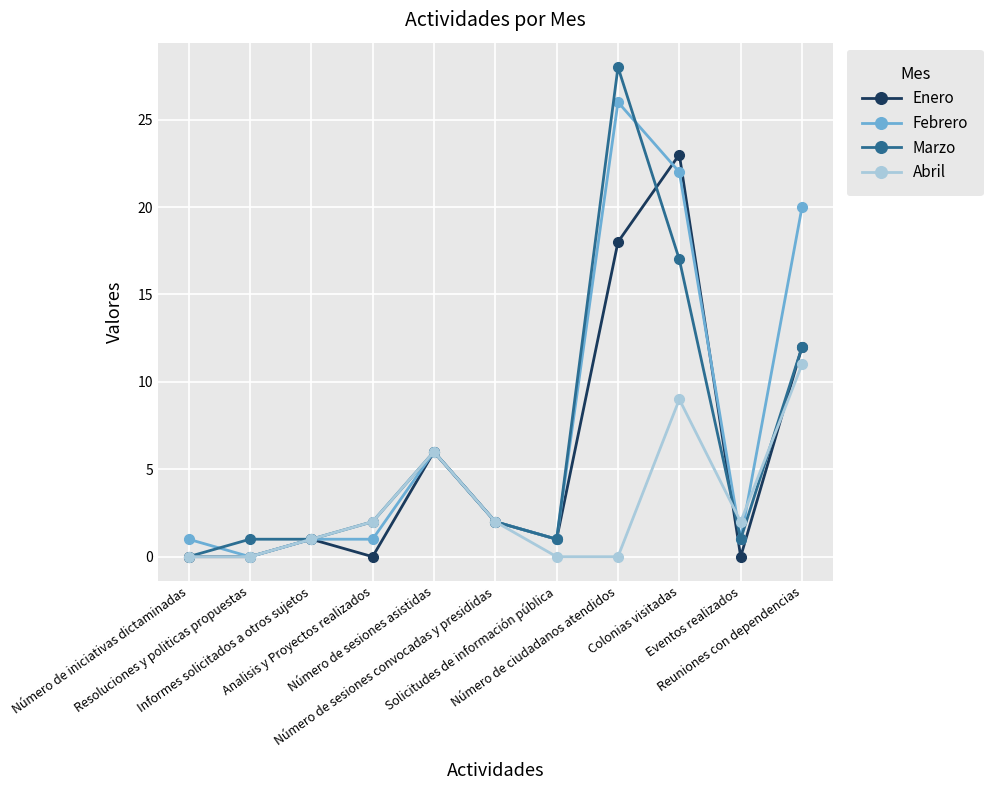

True or false: Marzo and Enero intersect in this chart.

True